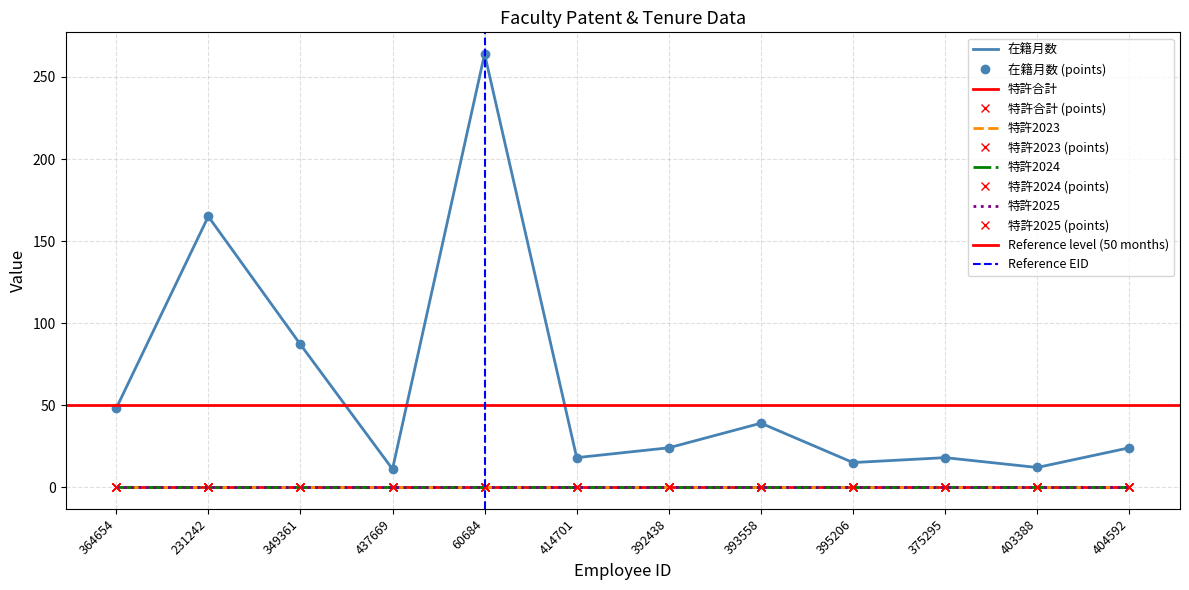

True or false: 特許合計 has more than 0 interior local peaks.

False